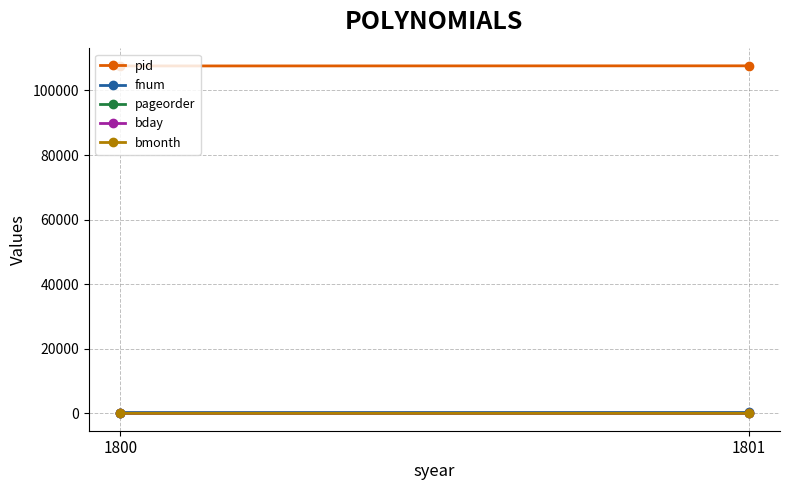

The value of pid at 1800 is 107597. True or false?

True